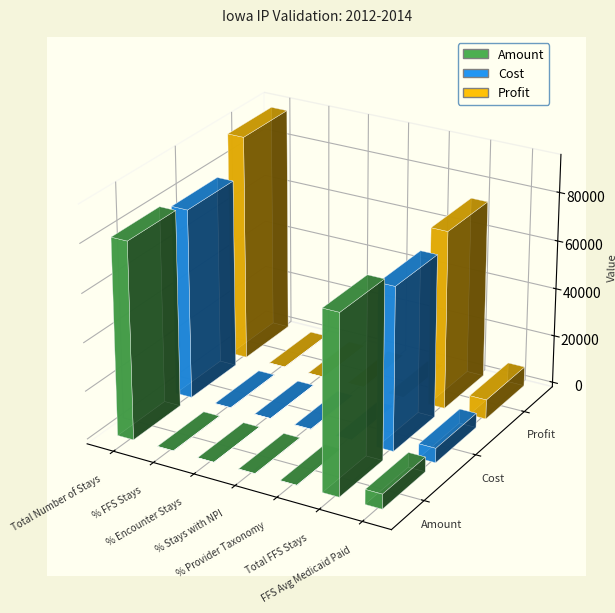

True or false: Profit has a value of 100.0 at % Stays with NPI.

True